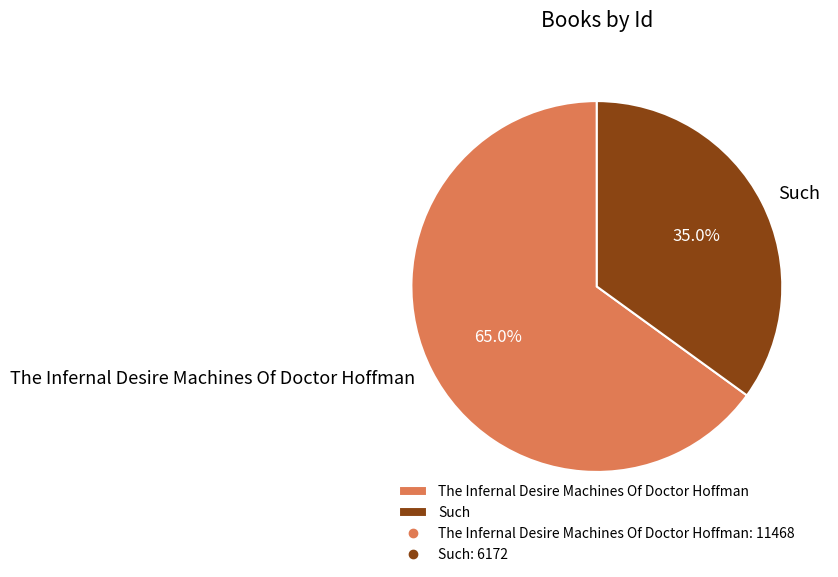

True or false: The Infernal Desire Machines Of Doctor Hoffman accounts for 78% of the total.

False